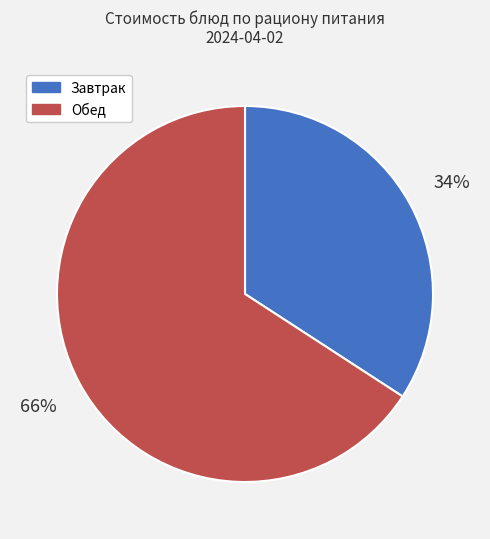

Between Завтрак and Обед, which is larger?

Обед